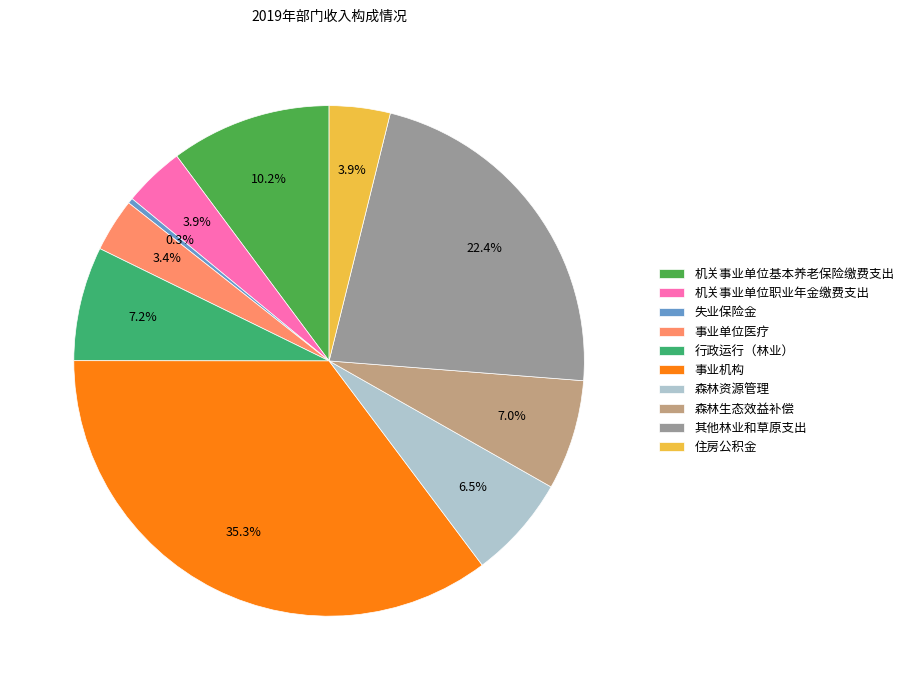

Is there a majority slice in this chart?

No